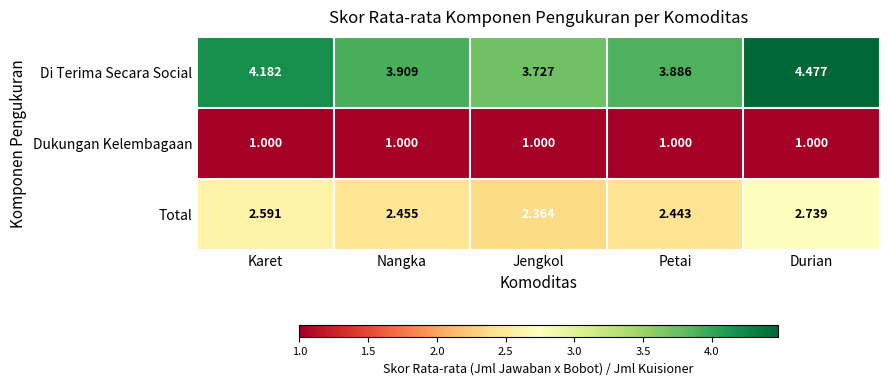

Which series has the largest total across all categories?

Di Terima Secara Social